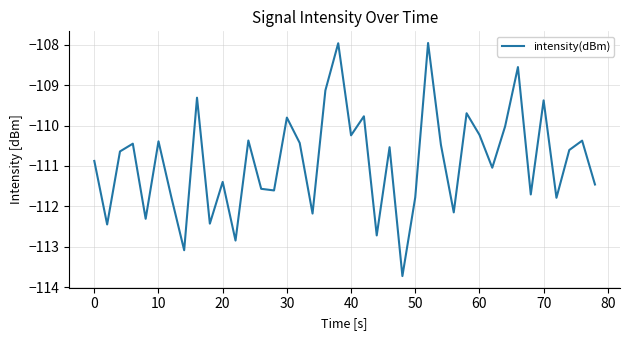

What is the maximum value shown in the chart?

-108.0